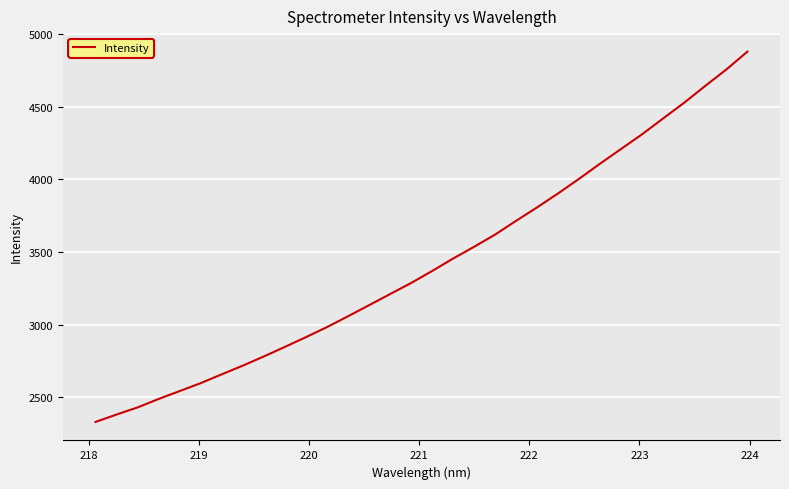

What is the difference between the maximum and minimum values?

2552.9